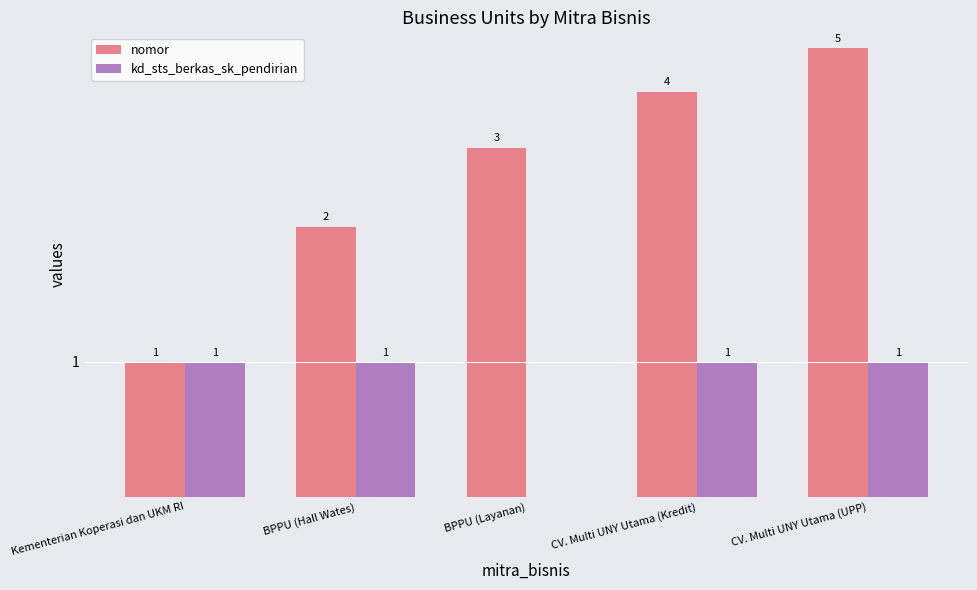

List the series in order of their overall mean, highest first.

nomor, kd_sts_berkas_sk_pendirian